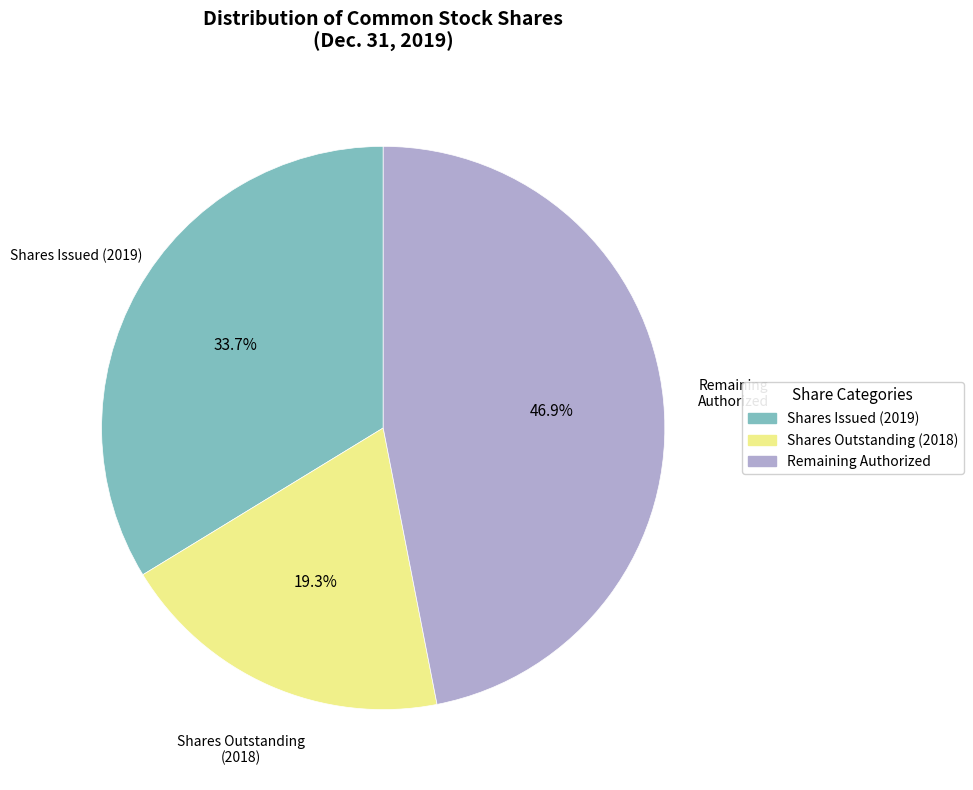

How many segments does this pie chart have?

3